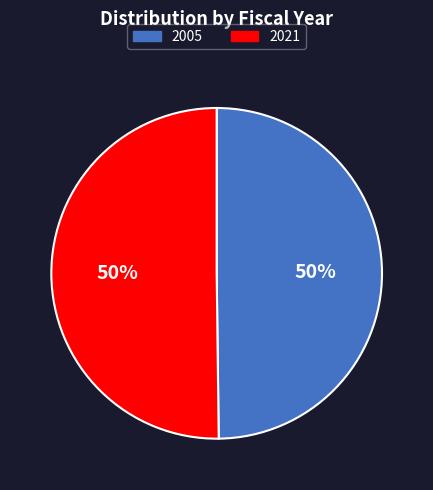

How many slices are in this pie chart?

2